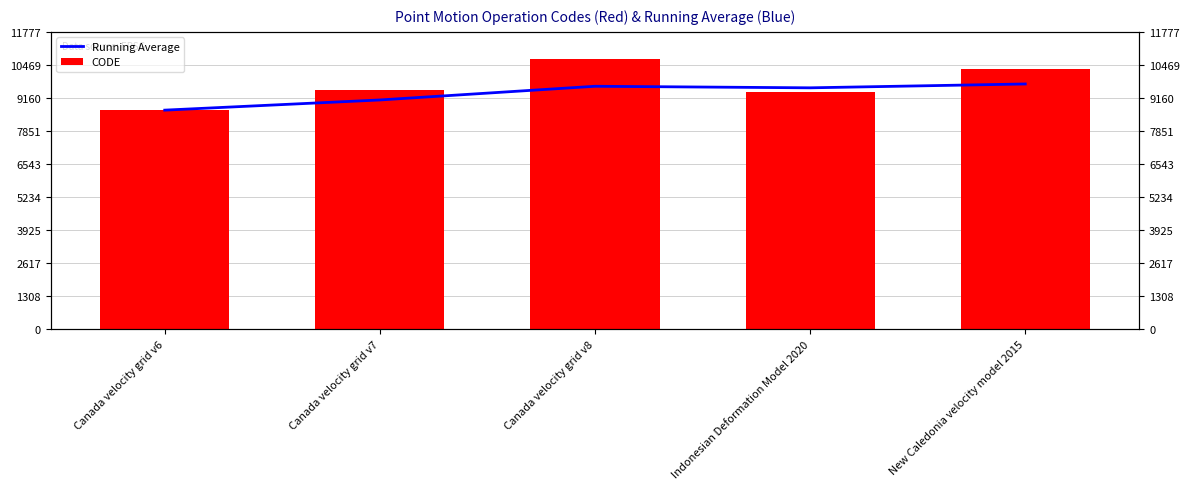

What is the spread (max minus min) of values at Canada velocity grid v8?

1085.0